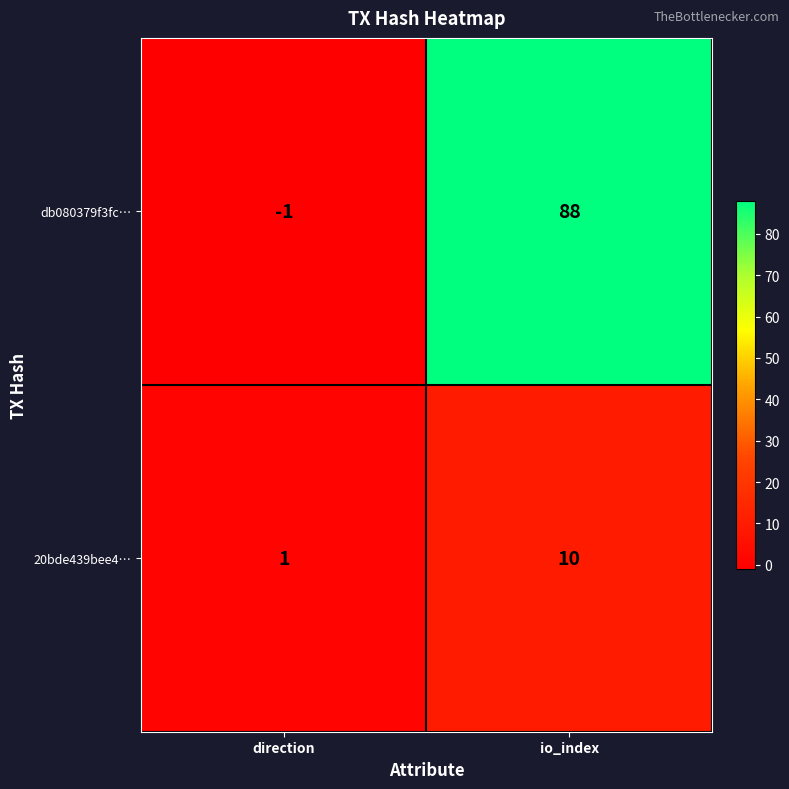

Which category has the lowest value in the 20bde439bee4… series?

direction